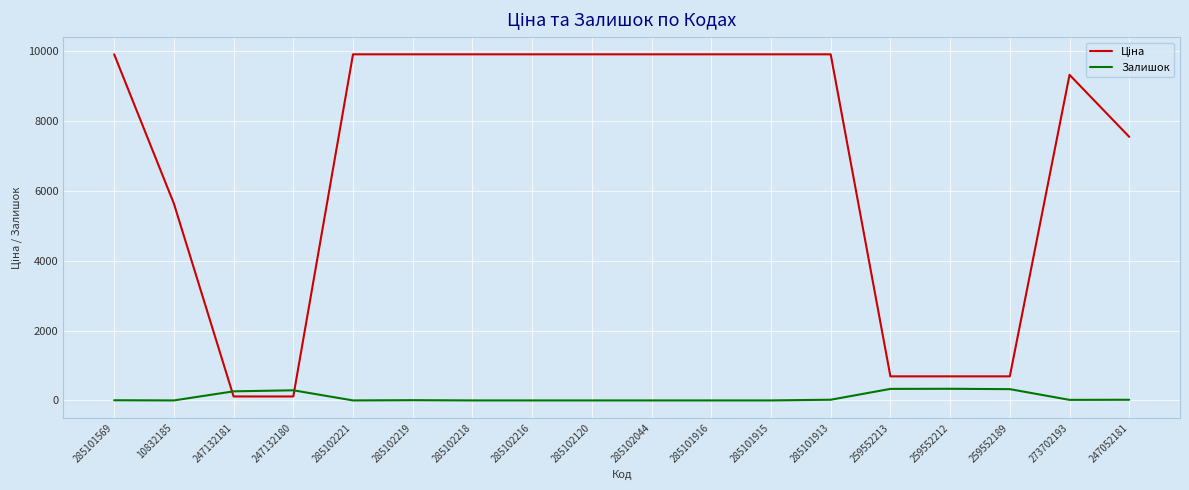

What is the total value across all series at 285101915?

9908.5